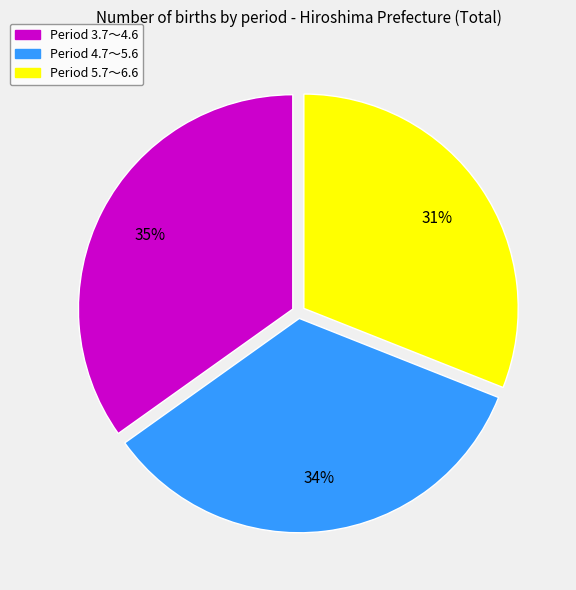

To the nearest percent, what is the difference between the largest and smallest slice percentages?

4%